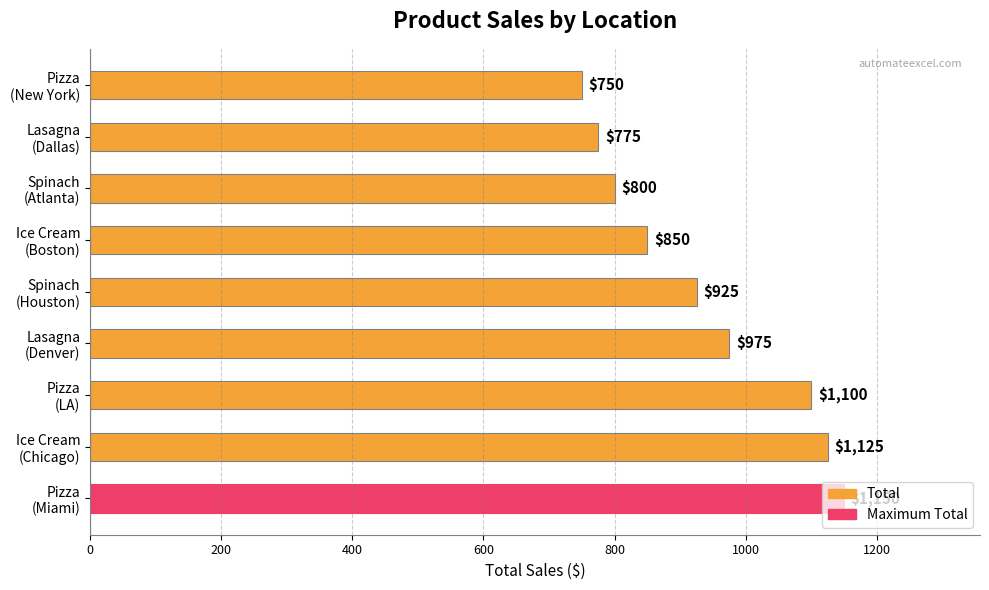

Count the number of categories in the chart.

9